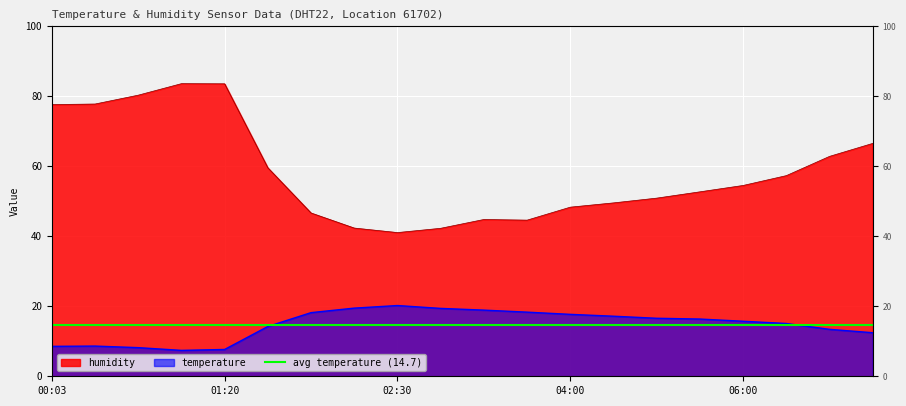

What is the label of the 15th point from the right?

01:37